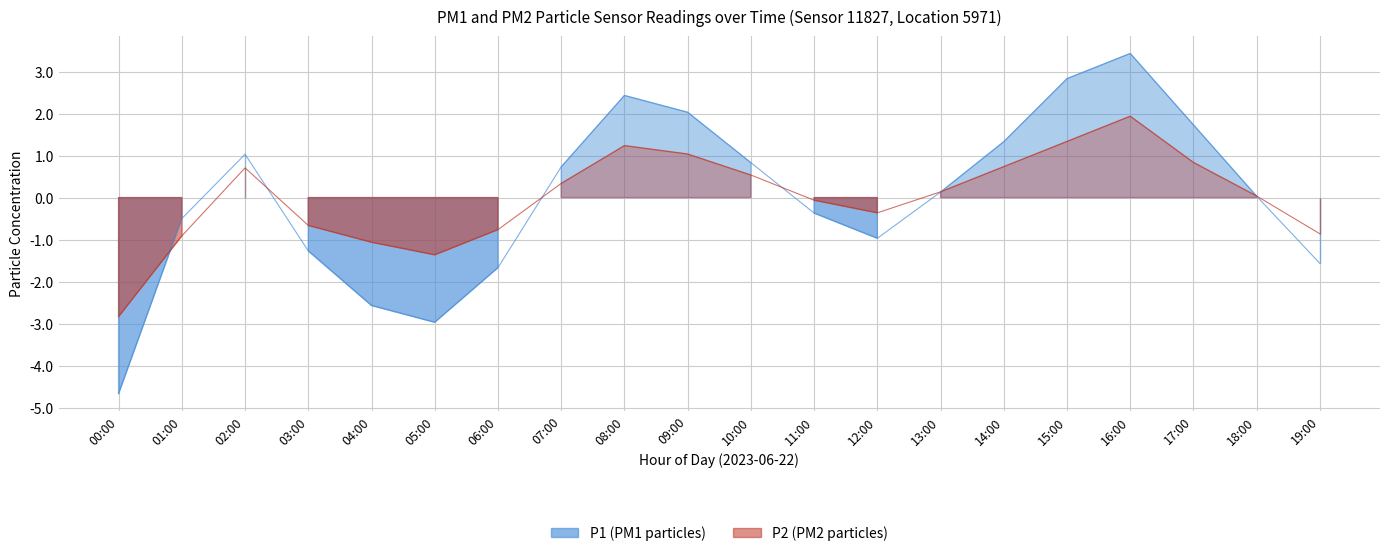

In P2, how many points are higher than both neighbors (excluding endpoints)?

3